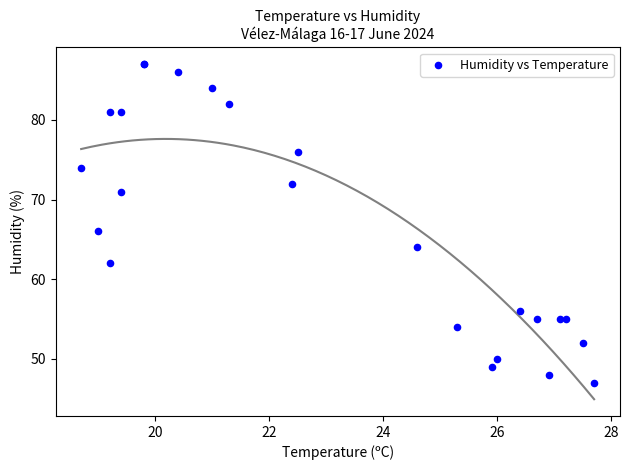

What Y value in the scatter plot is closest to 67?

66